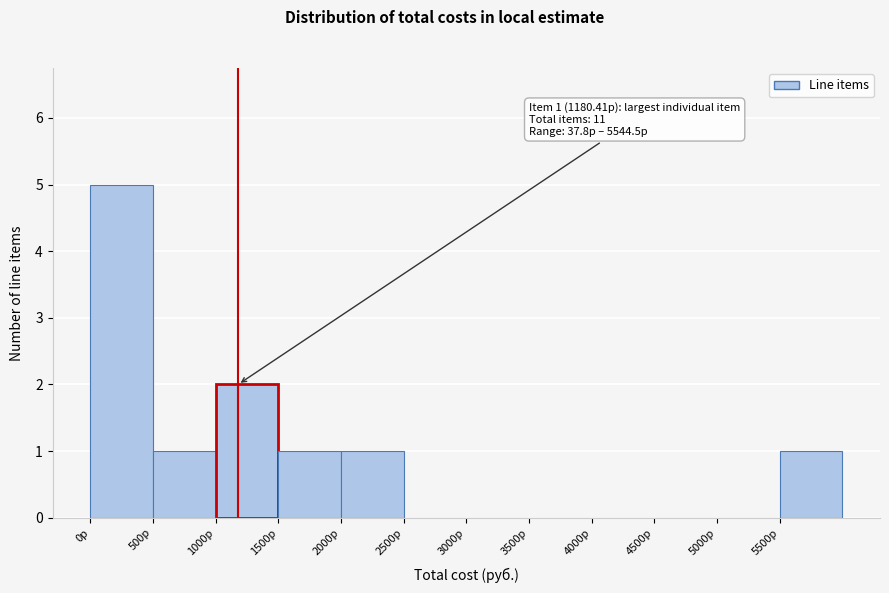

Which range on the x-axis has the tallest bar?

0 to 500